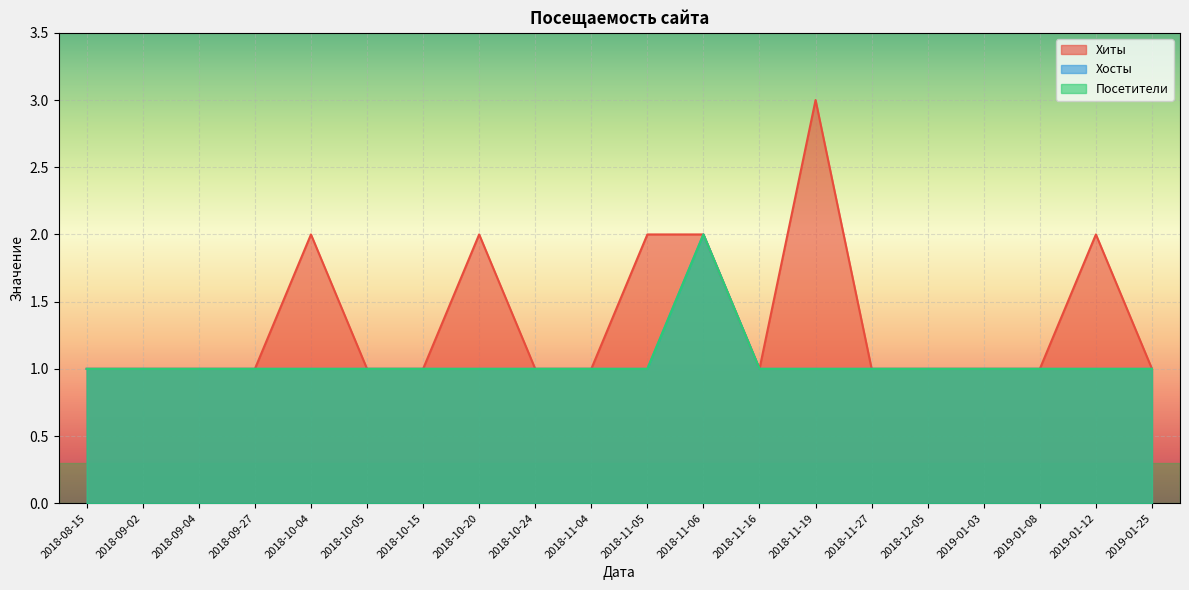

What is the approximate value of Посетители at 2018-10-05?

1